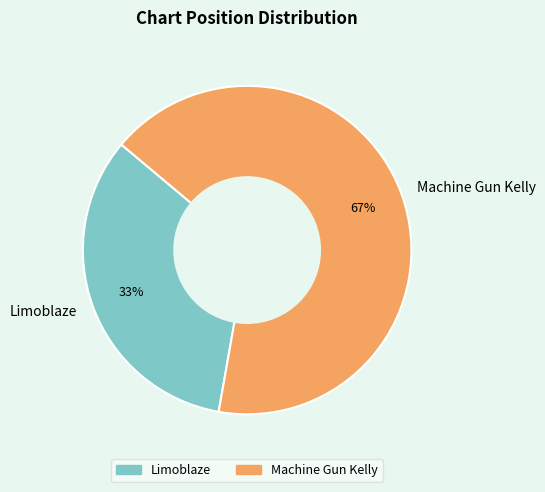

How many slices are in this pie chart?

2